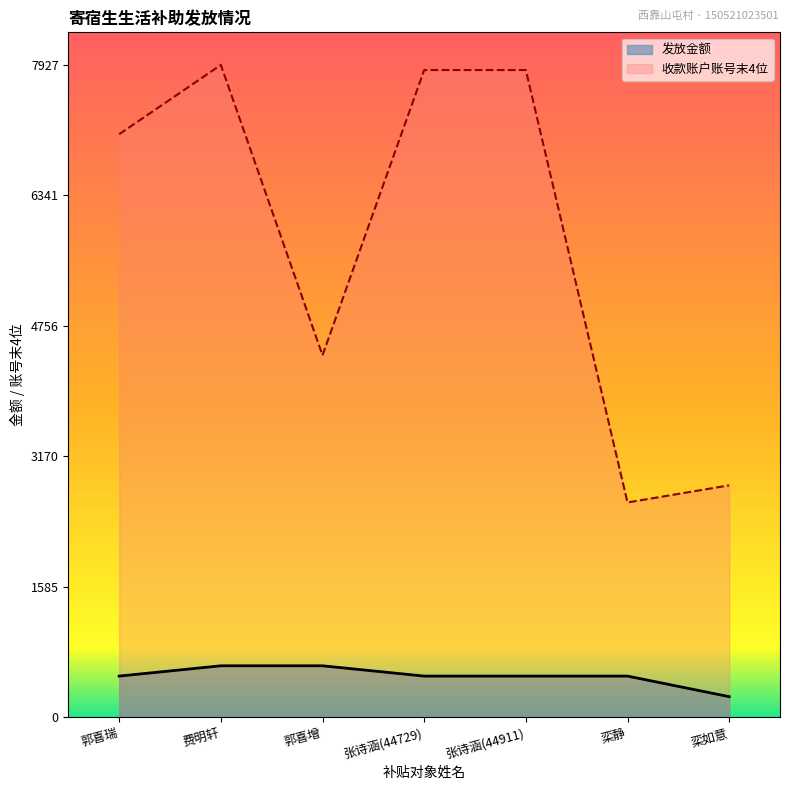

True or false: 发放金额 and 收款账户账号末4位 cross at least once.

False